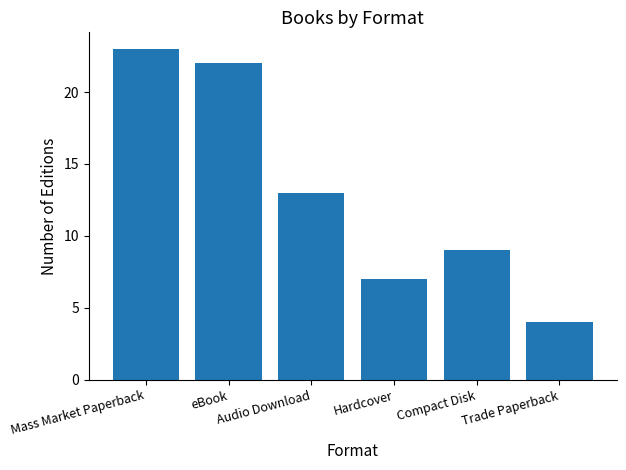

Reading left to right, transcribe all the data shown in this chart.

Mass Market Paperback=23	eBook=22	Audio Download=13	Hardcover=7	Compact Disk=9	Trade Paperback=4